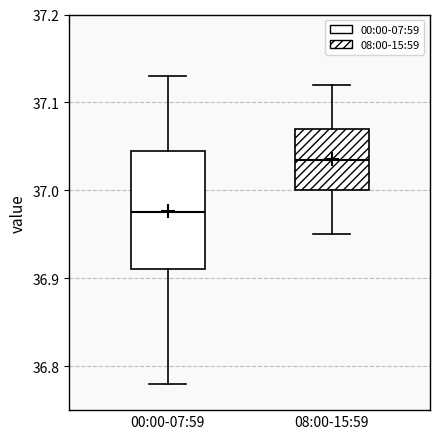

Where does the lower whisker of the box for 08:00-15:59 end on the y-axis? The values are not printed on the chart, so give them approximately, as read against the axis.

36.95